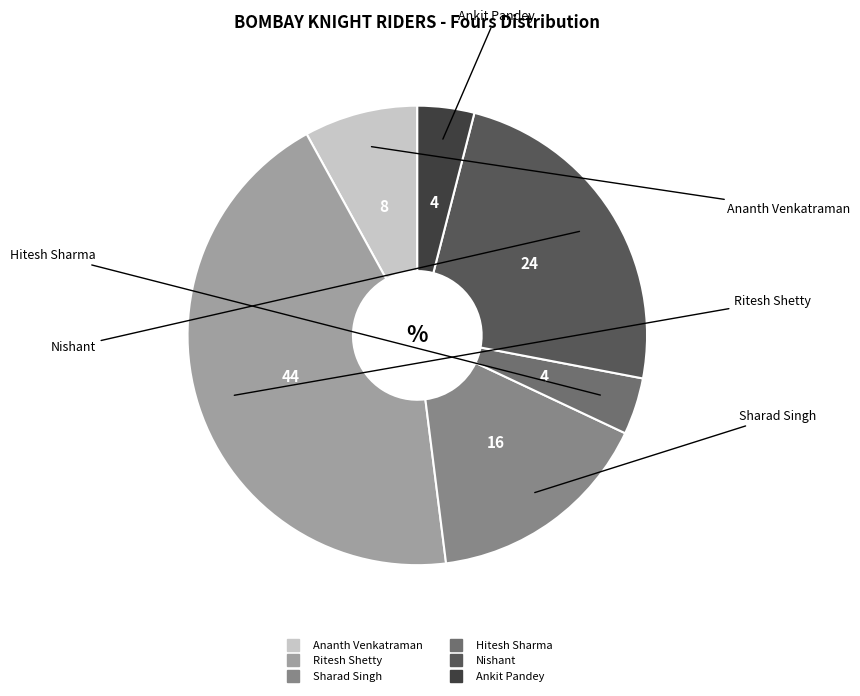

Is there any slice that represents more than half of the pie?

No